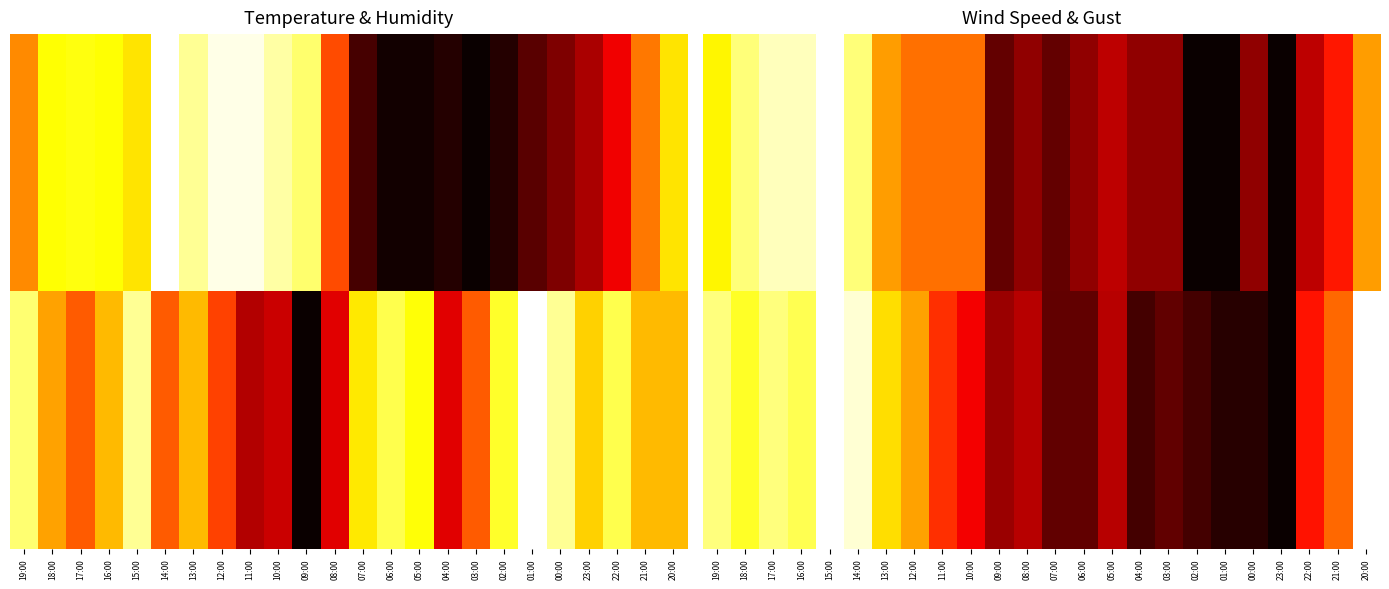

Between 15:00 and 14:00, which is larger?

15:00